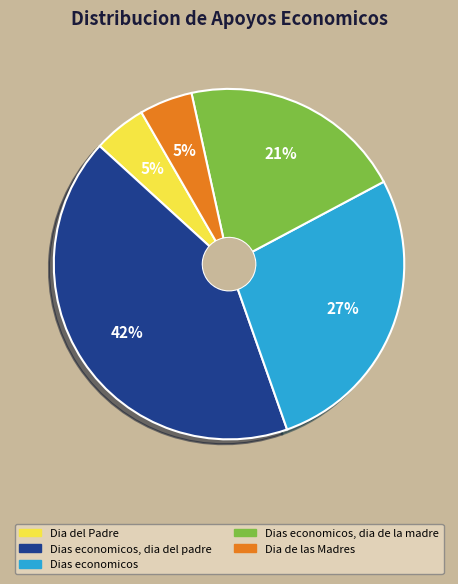

How many segments does this pie chart have?

5